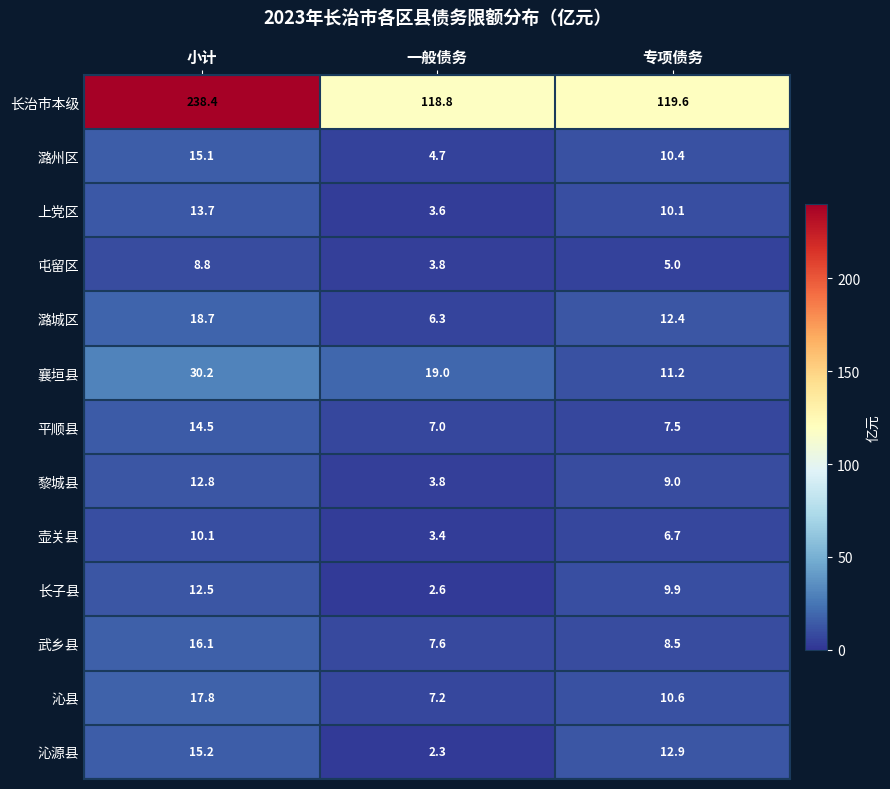

At which label does 平顺县 reach its minimum?

一般债务